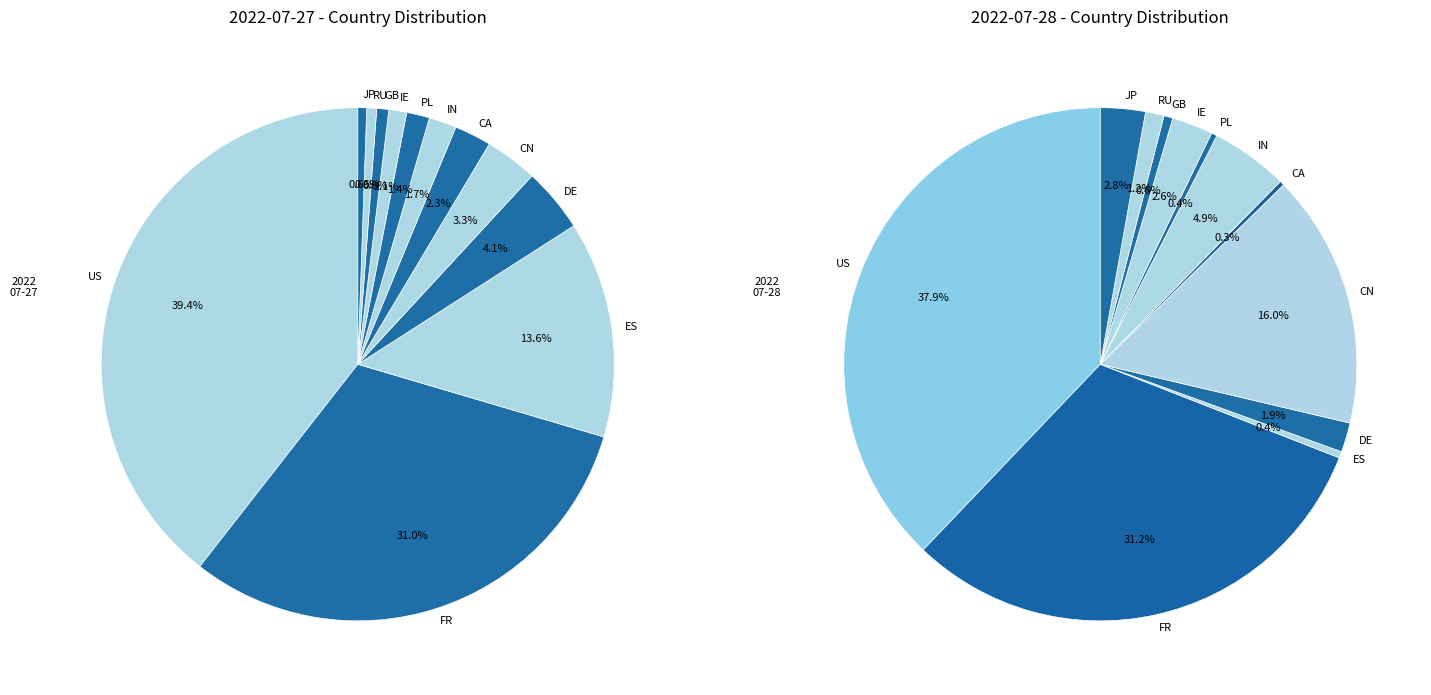

Rank the series by their maximum value, from lowest to highest.

2022-07-28, 2022-07-27